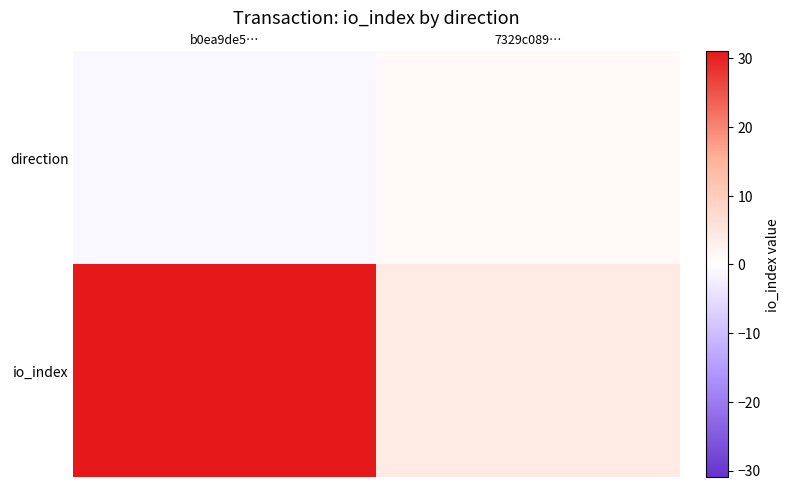

At which category is the sum across all series the highest?

b0ea9de5…